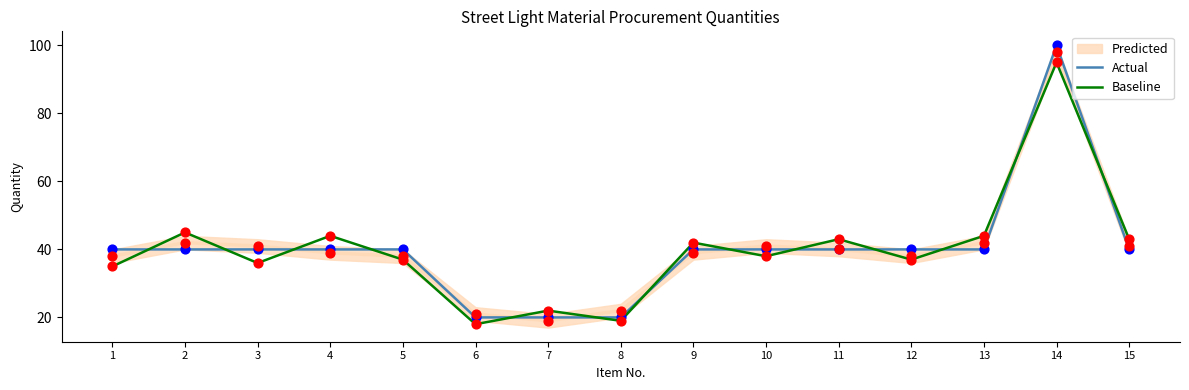

Which series reaches the maximum Y coordinate?

Actual